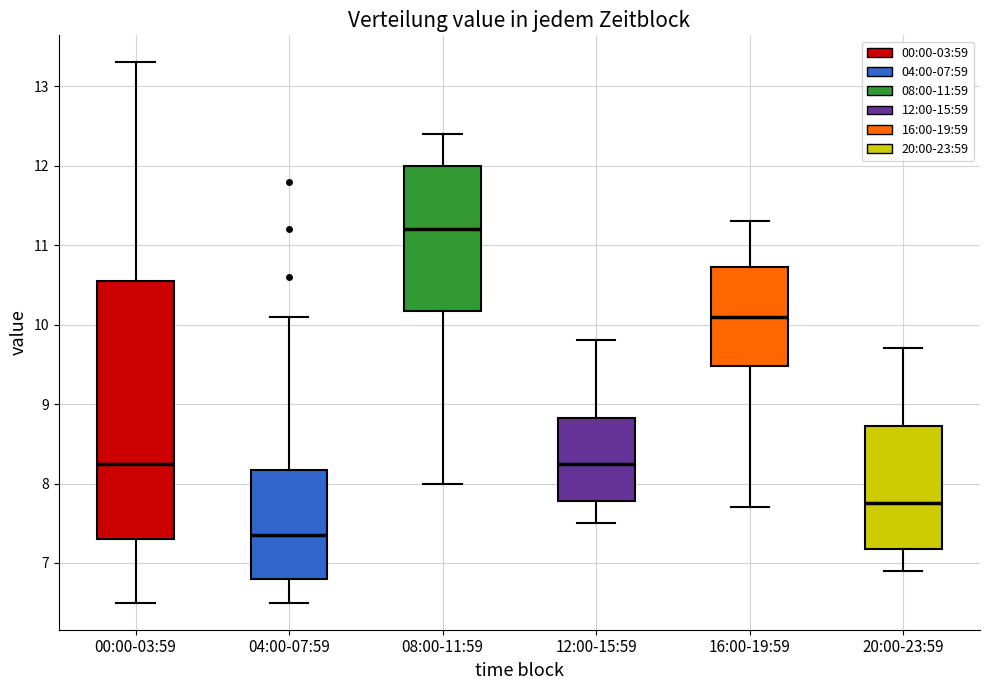

Reading left to right, read every box against the y-axis: the position of its median line, the range the box covers, and the ends of its whiskers. The values are not printed on the chart, so give them approximately, as read against the axis.

00:00-03:59: median 8.3, box 7.3 to 10.6, whiskers 6.5 to 13.3
04:00-07:59: median 7.4, box 6.8 to 8.2, whiskers 6.5 to 10.1
08:00-11:59: median 11.2, box 10.2 to 12.0, whiskers 8.0 to 12.4
12:00-15:59: median 8.3, box 7.8 to 8.8, whiskers 7.5 to 9.8
16:00-19:59: median 10.1, box 9.5 to 10.7, whiskers 7.7 to 11.3
20:00-23:59: median 7.8, box 7.2 to 8.7, whiskers 6.9 to 9.7